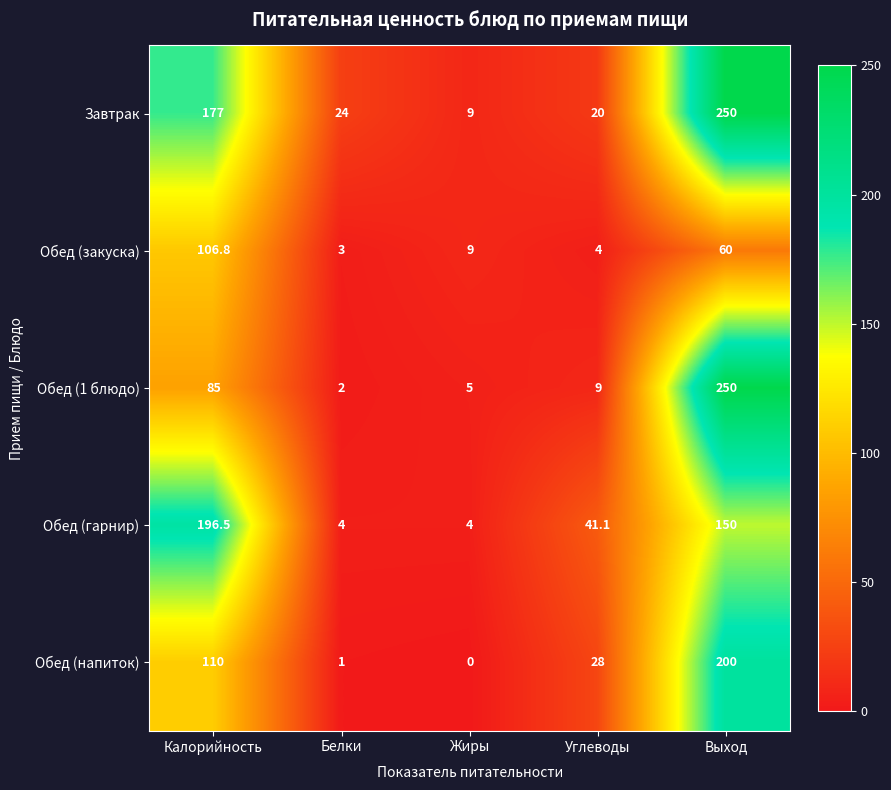

What is the approximate value of Обед (гарнир) at Углеводы?

41.1